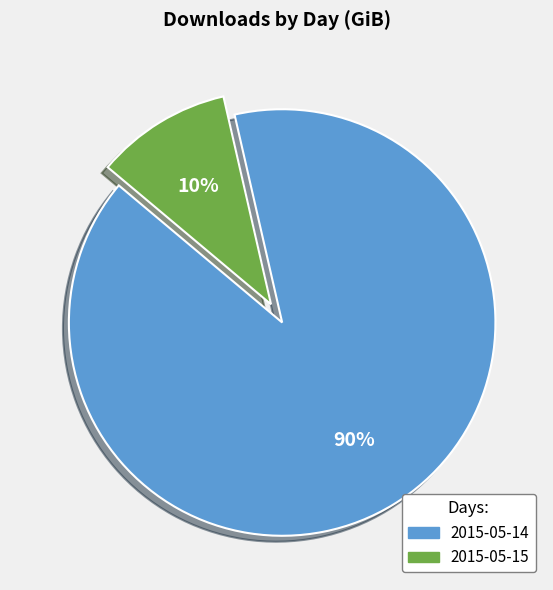

How many slices are in this pie chart?

2